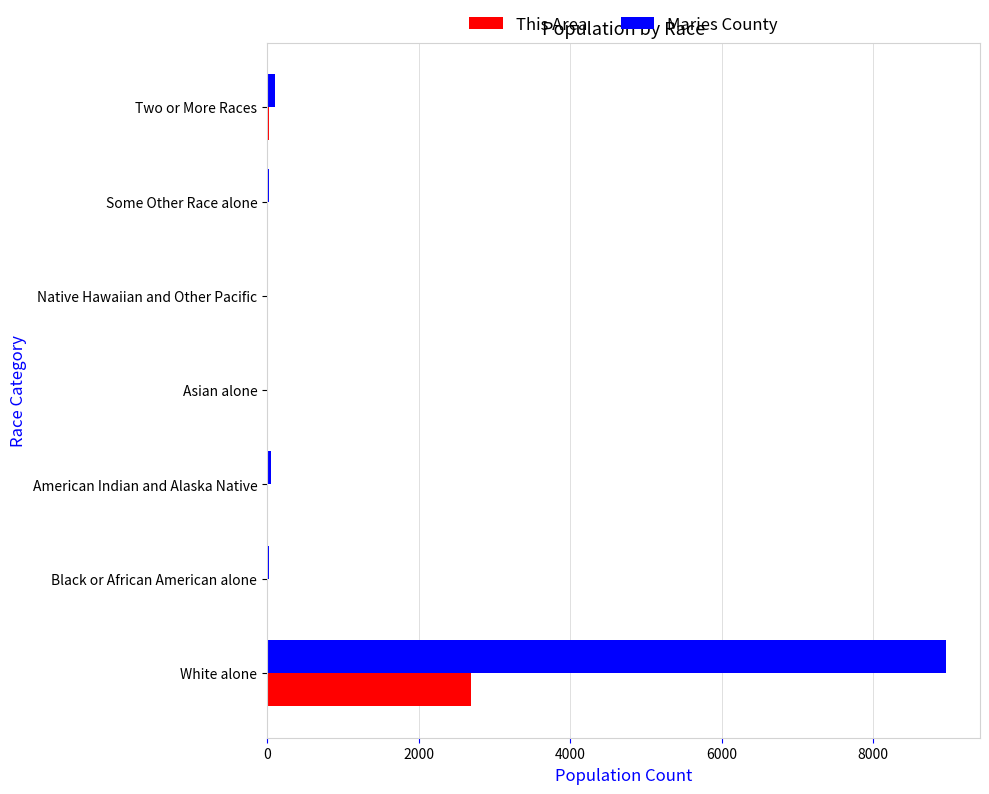

Is it true that This Area equals 4067 at White alone?

False